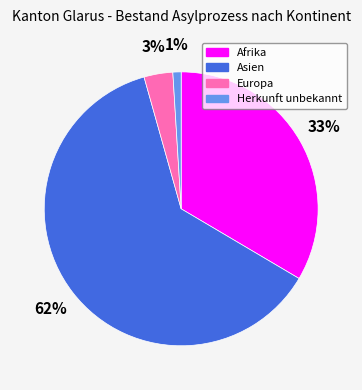

Rank the categories by value from highest to lowest.

Asien, Afrika, Europa, Herkunft unbekannt